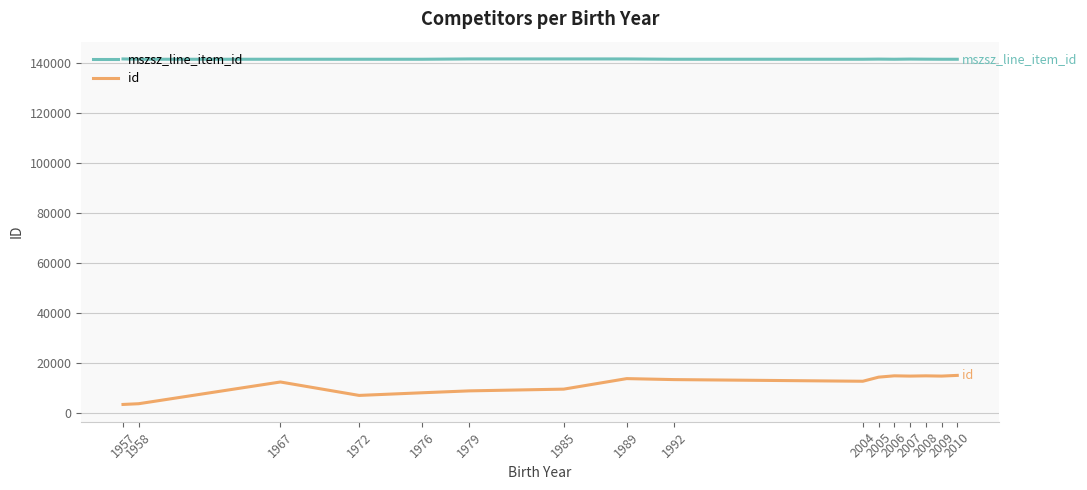

What is the highest value of the id series?

14962.0